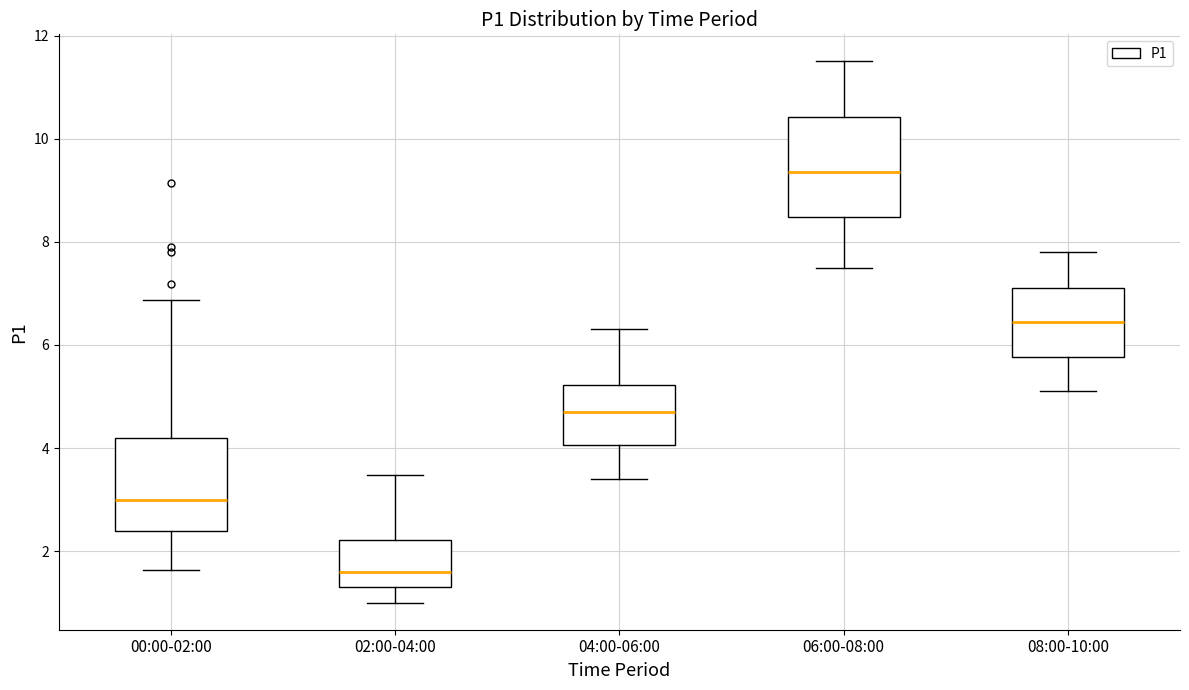

Reading left to right, transcribe this box plot: for each box, give where its median line is, the range the box spans, and where its two whiskers end, as read against the y-axis. The values are not printed on the chart, so give them approximately, as read against the axis.

00:00-02:00: median 3.0, box 2.4 to 4.2, whiskers 1.6 to 6.8
02:00-04:00: median 1.6, box 1.4 to 2.2, whiskers 1.0 to 3.4
04:00-06:00: median 4.8, box 4.0 to 5.2, whiskers 3.4 to 6.4
06:00-08:00: median 9.4, box 8.4 to 10.4, whiskers 7.6 to 11.6
08:00-10:00: median 6.4, box 5.8 to 7.2, whiskers 5.2 to 7.8